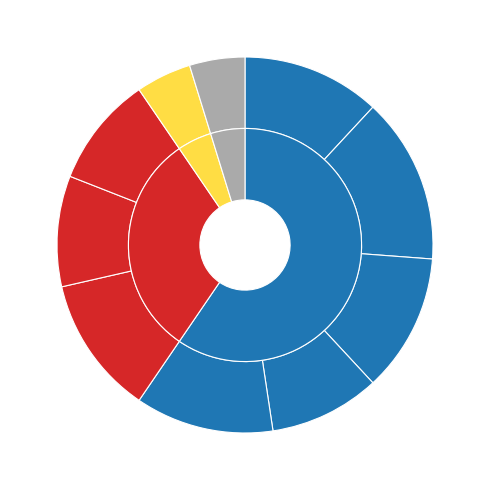

Between All the Light We Cannot See and Brooklyn, which is larger?

All the Light We Cannot See